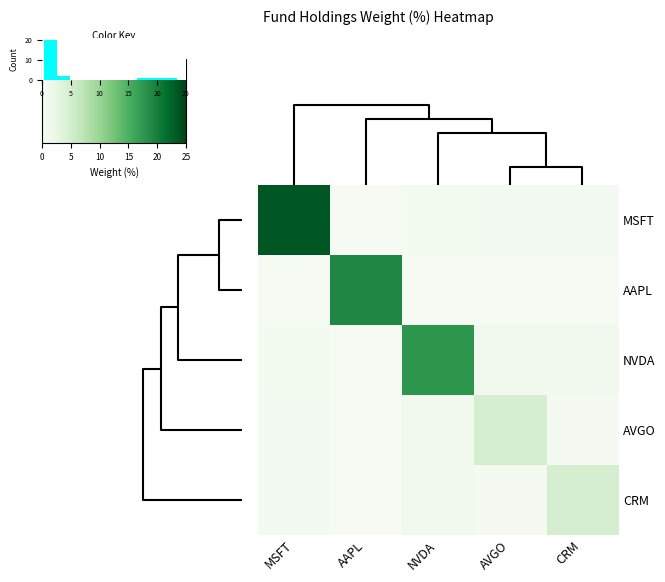

Is it true that AAPL equals 0.1 at AVGO?

False